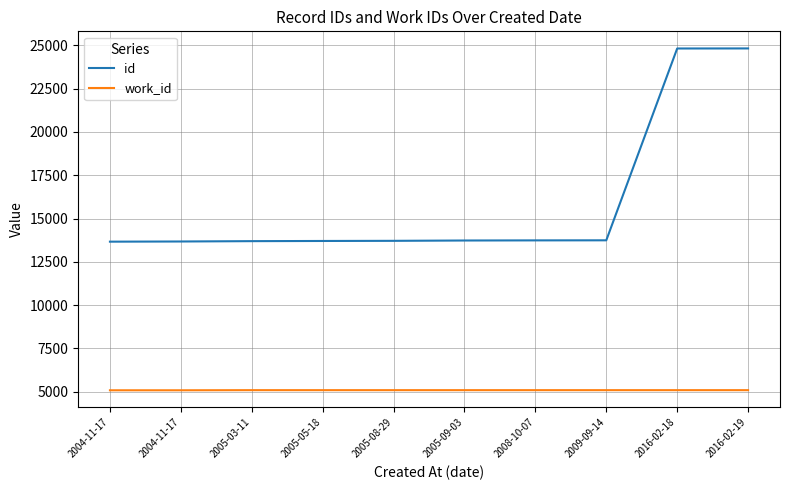

Reading right to left, transcribe all the data shown in this chart.

id: 2016-02-19=24826	2016-02-18=24822	2009-09-14=13743	2008-10-07=13739	2005-09-03=13732	2005-08-29=13713	2005-05-18=13705	2005-03-11=13695	2004-11-17=13675	2004-11-17=13665
work_id: 2016-02-19=5088	2016-02-18=5088	2009-09-14=5088	2008-10-07=5088	2005-09-03=5088	2005-08-29=5088	2005-05-18=5088	2005-03-11=5088	2004-11-17=5081	2004-11-17=5081